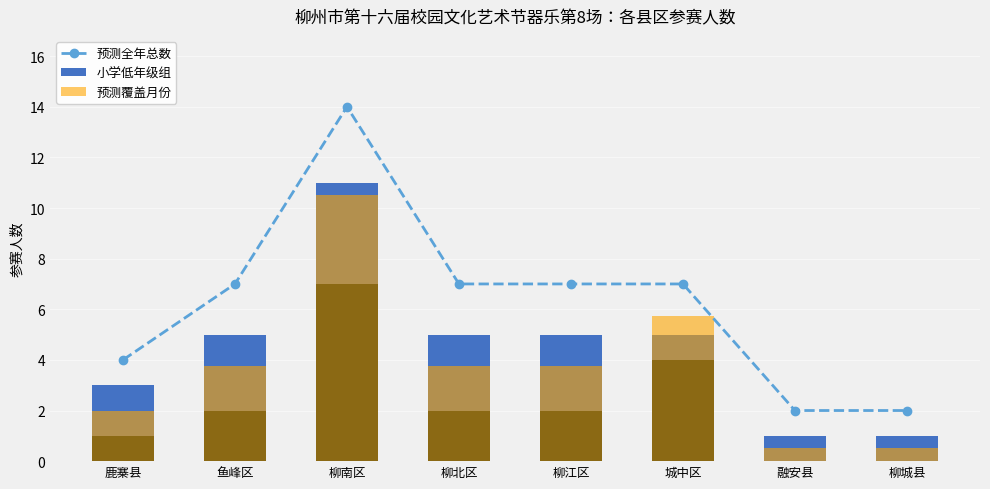

What is the lowest value of the 预测全年总数 series?

2